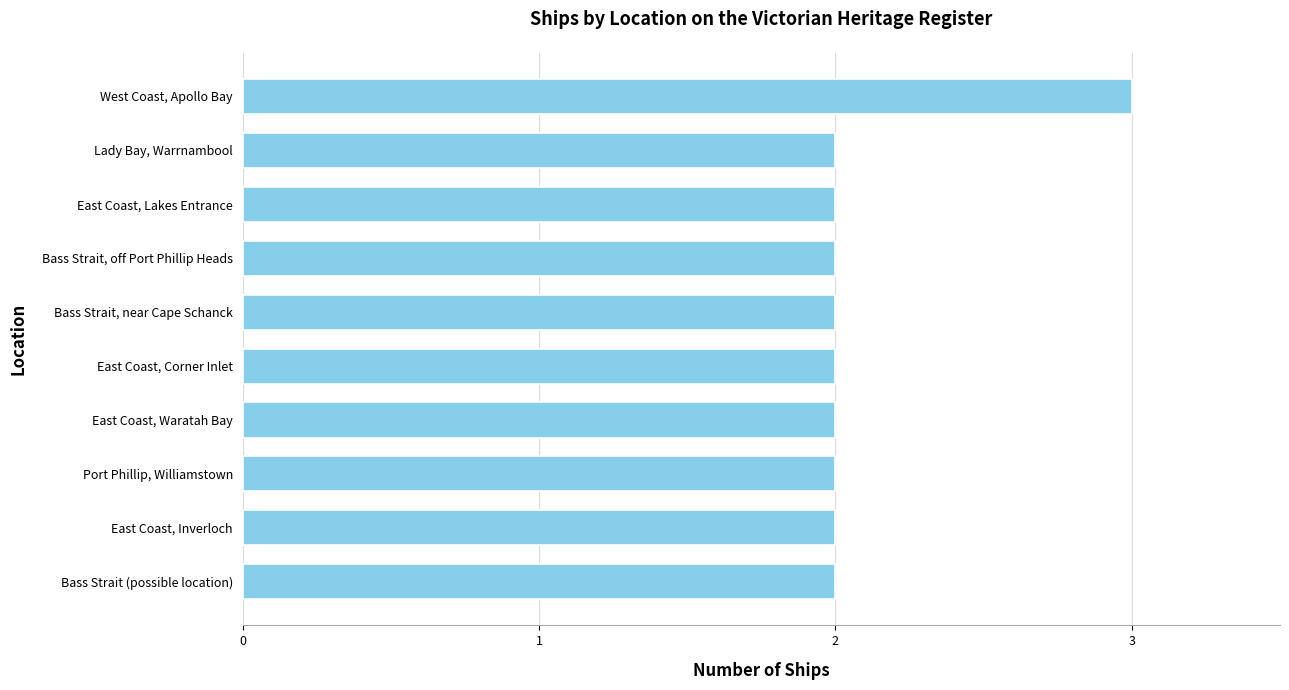

Does the chart contain any negative values?

No